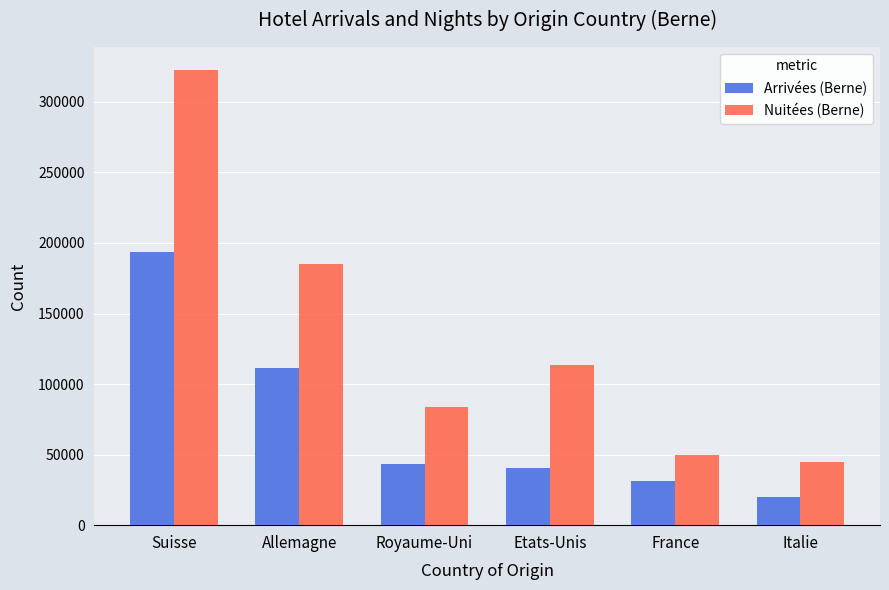

Which series has the largest range (max minus min)?

Nuitées (Berne)